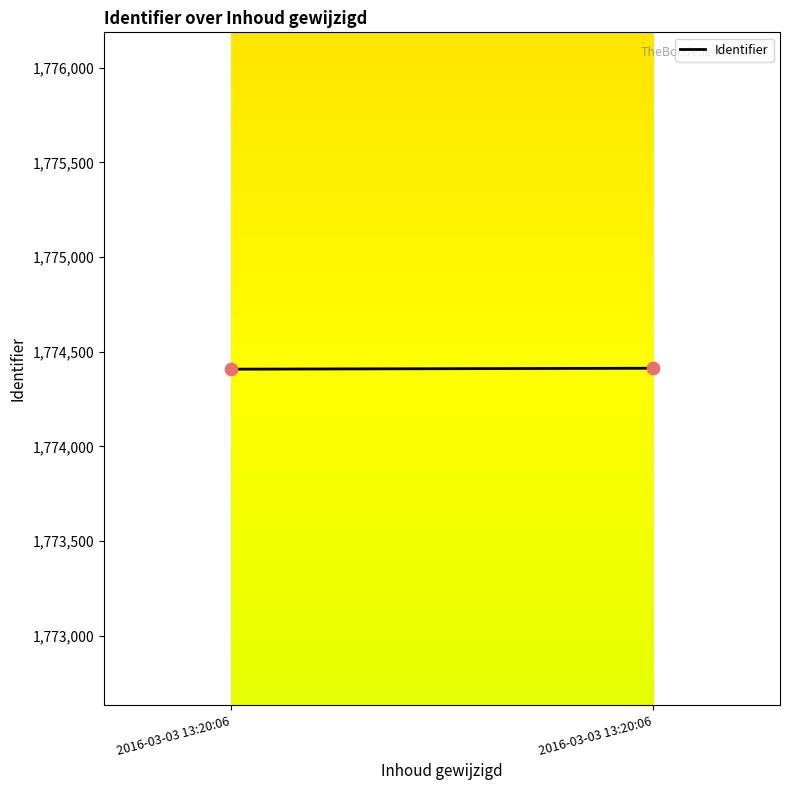

What is the range of Y values (max minus min)?

5